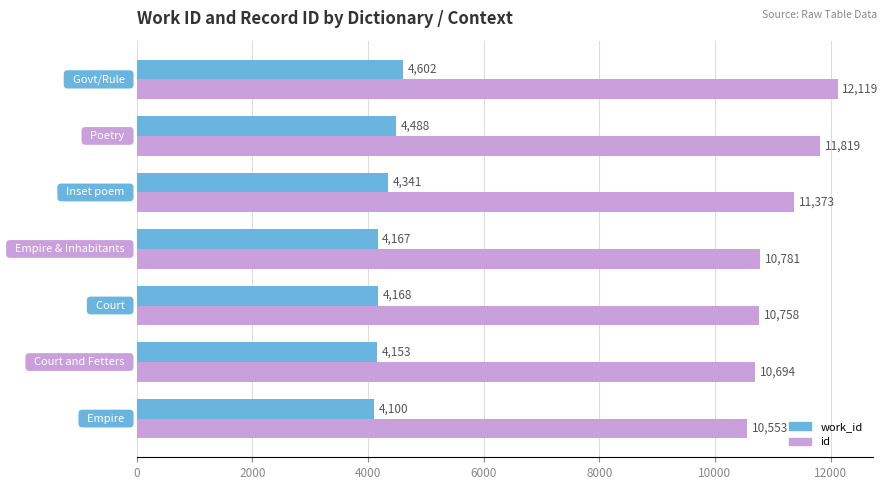

What is the minimum value for id?

10553